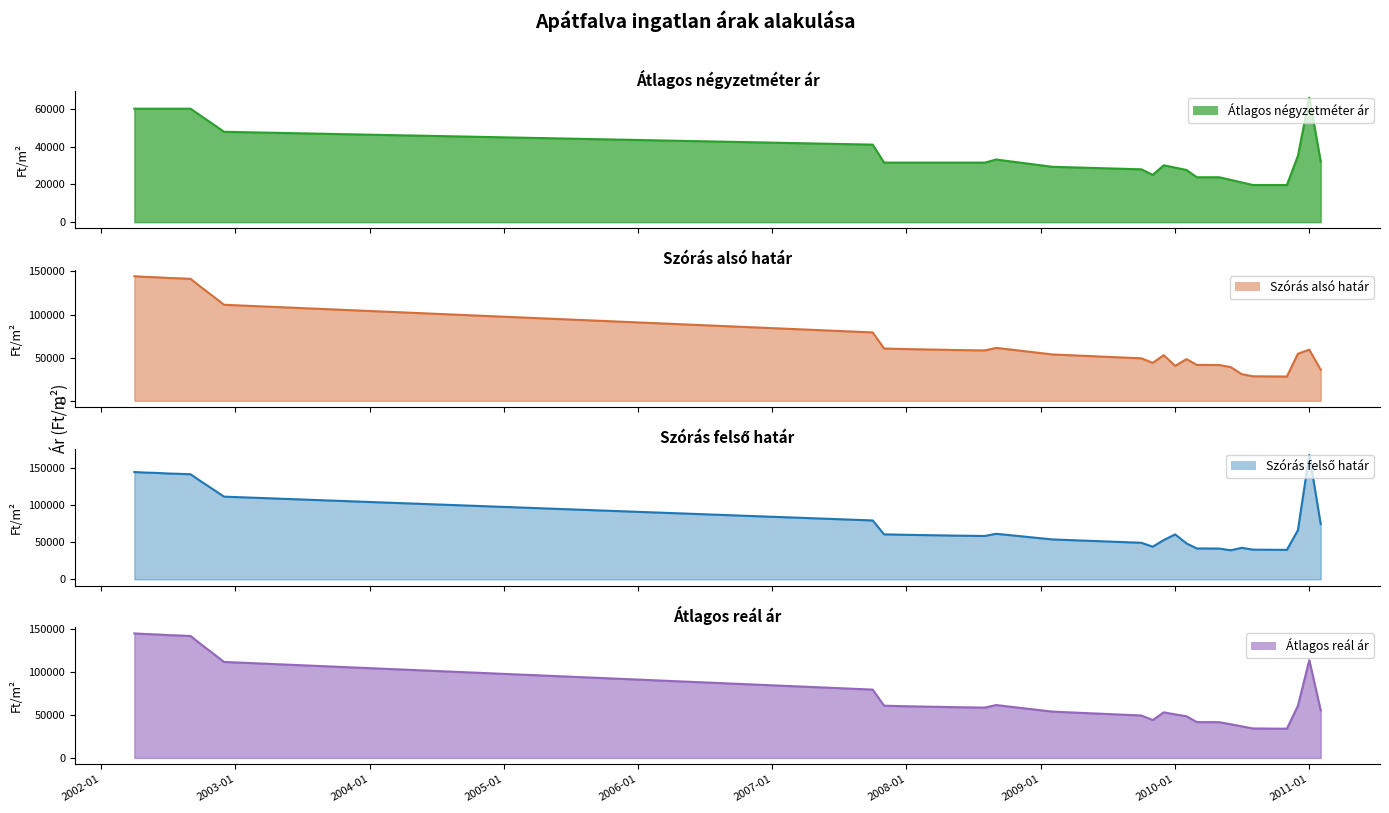

Count the number of data series in this chart.

4